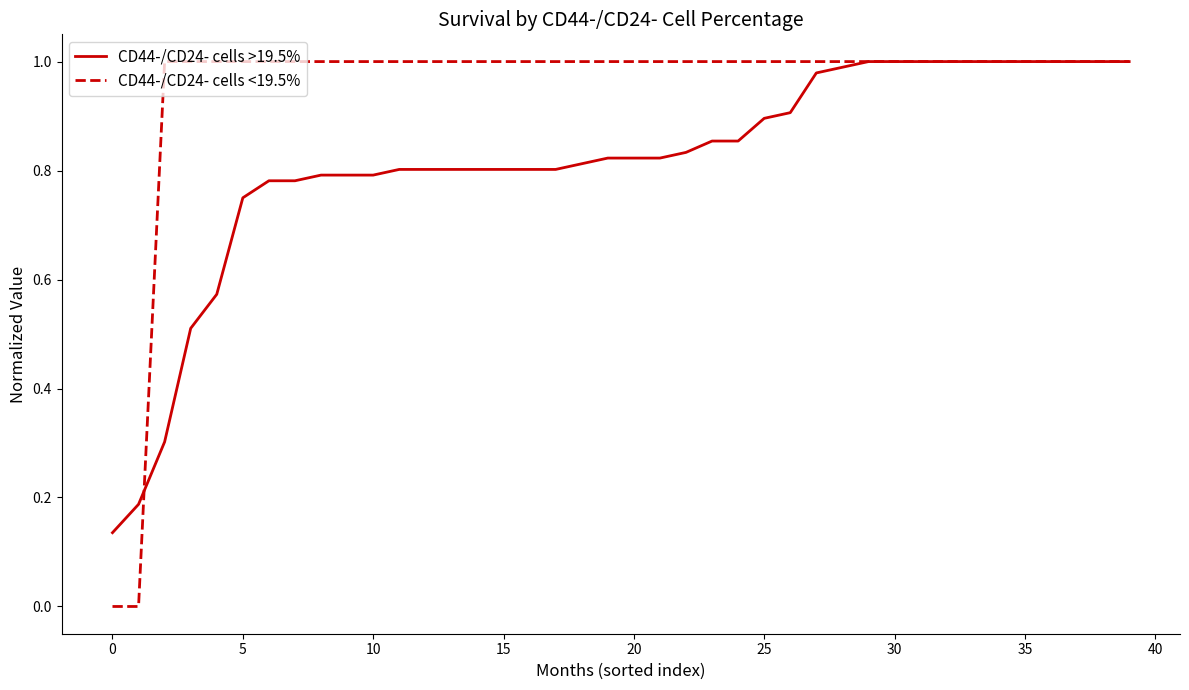

What are all the series names shown in the legend?

CD44-/CD24- cells >19.5%, CD44-/CD24- cells <19.5%